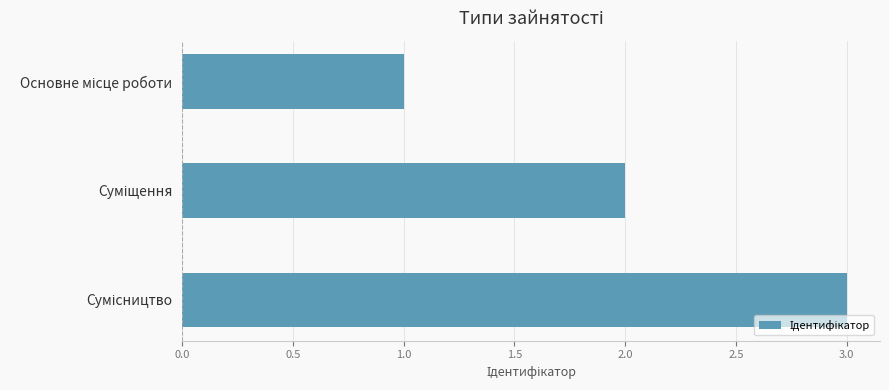

How many series are shown in this chart?

1